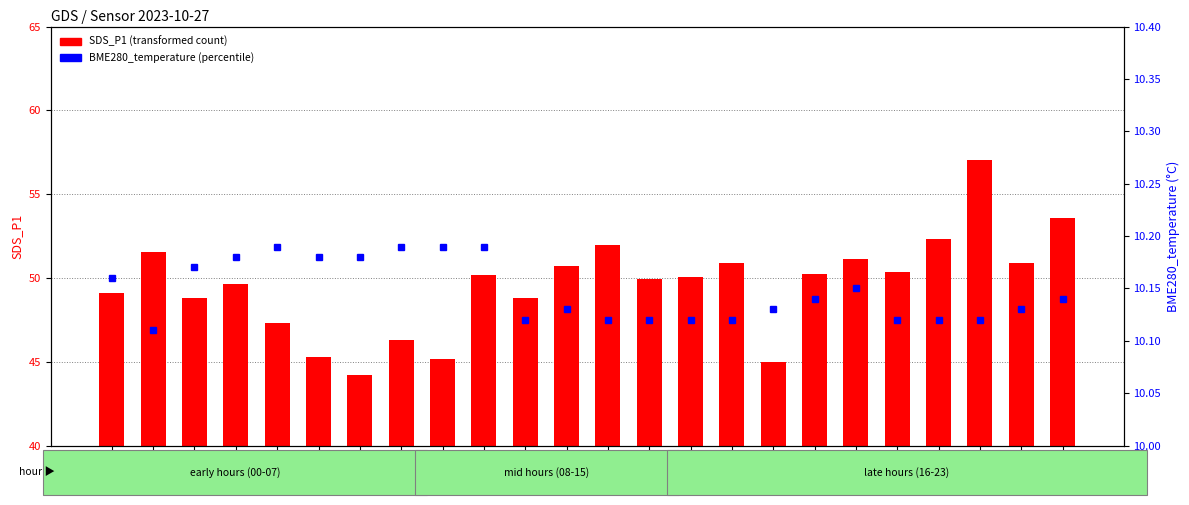

The SDS_P1 series shows 29.4 at 06:00. True or false?

False